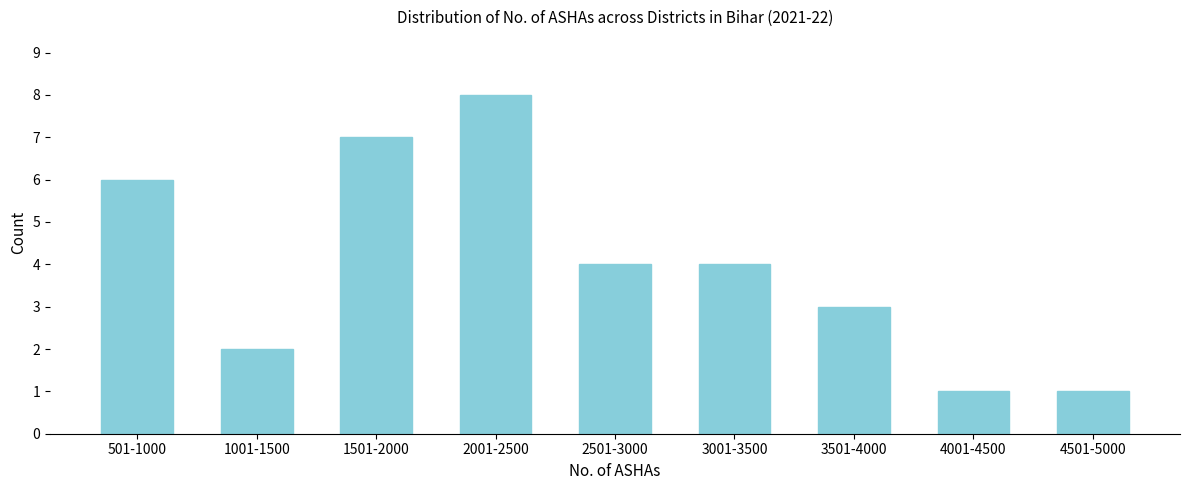

Reading right to left, list all the values displayed in this chart.

1	1	3	4	4	8	7	2	6